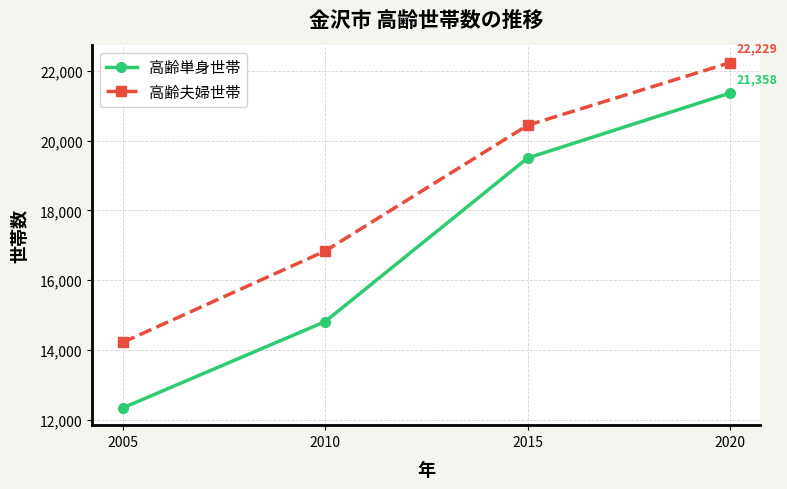

What is the total value across all series at 2015?

39932